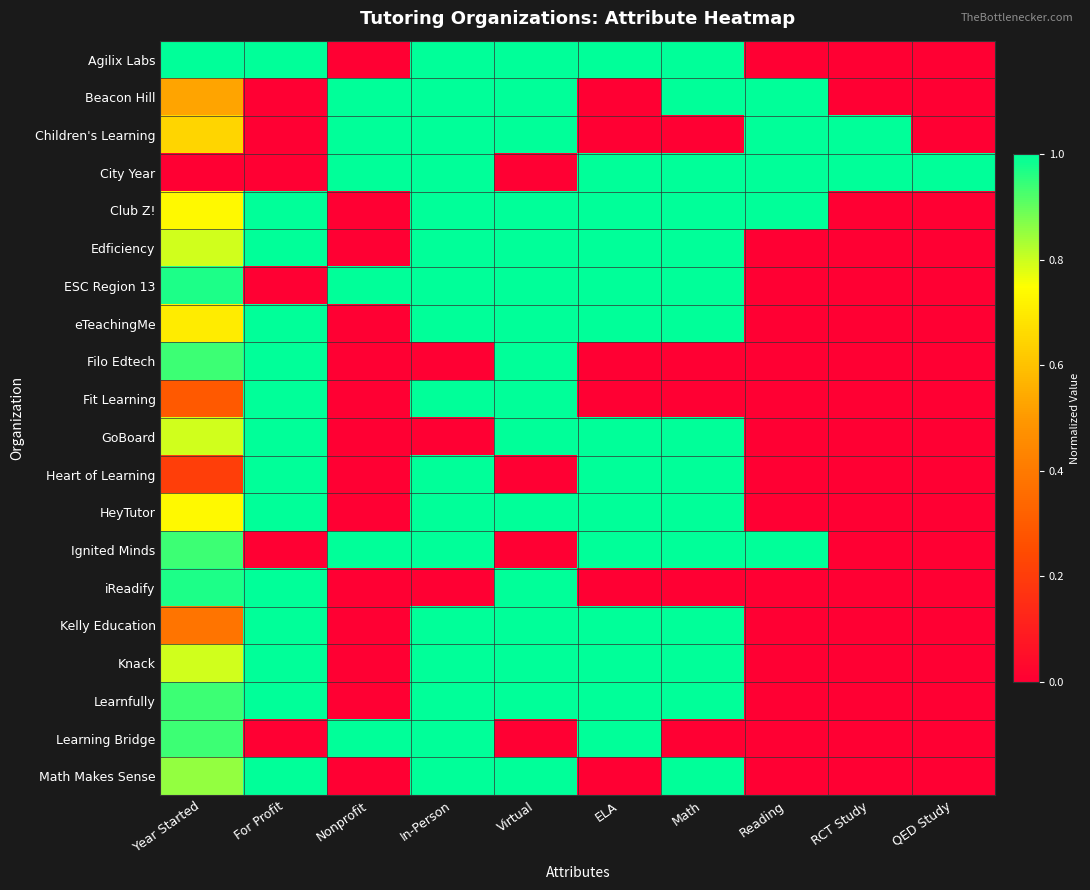

Reading left to right, extract all data points from this chart.

Agilix Labs: Year Started=1.0	For Profit=1.0	Nonprofit=0.0	In-Person=1.0	Virtual=1.0	ELA=1.0	Math=1.0	Reading=0.0	RCT Study=0.0	QED Study=0.0
Beacon Hill: Year Started=0.5	For Profit=0.0	Nonprofit=1.0	In-Person=1.0	Virtual=1.0	ELA=0.0	Math=1.0	Reading=1.0	RCT Study=0.0	QED Study=0.0
Children's Learning: Year Started=0.6	For Profit=0.0	Nonprofit=1.0	In-Person=1.0	Virtual=1.0	ELA=0.0	Math=0.0	Reading=1.0	RCT Study=1.0	QED Study=0.0
City Year: Year Started=0.0	For Profit=0.0	Nonprofit=1.0	In-Person=1.0	Virtual=0.0	ELA=1.0	Math=1.0	Reading=1.0	RCT Study=1.0	QED Study=1.0
Club Z!: Year Started=0.7	For Profit=1.0	Nonprofit=0.0	In-Person=1.0	Virtual=1.0	ELA=1.0	Math=1.0	Reading=1.0	RCT Study=0.0	QED Study=0.0
Edficiency: Year Started=0.8	For Profit=1.0	Nonprofit=0.0	In-Person=1.0	Virtual=1.0	ELA=1.0	Math=1.0	Reading=0.0	RCT Study=0.0	QED Study=0.0
ESC Region 13: Year Started=1.0	For Profit=0.0	Nonprofit=1.0	In-Person=1.0	Virtual=1.0	ELA=1.0	Math=1.0	Reading=0.0	RCT Study=0.0	QED Study=0.0
eTeachingMe: Year Started=0.7	For Profit=1.0	Nonprofit=0.0	In-Person=1.0	Virtual=1.0	ELA=1.0	Math=1.0	Reading=0.0	RCT Study=0.0	QED Study=0.0
Filo Edtech: Year Started=0.9	For Profit=1.0	Nonprofit=0.0	In-Person=0.0	Virtual=1.0	ELA=0.0	Math=0.0	Reading=0.0	RCT Study=0.0	QED Study=0.0
Fit Learning: Year Started=0.3	For Profit=1.0	Nonprofit=0.0	In-Person=1.0	Virtual=1.0	ELA=0.0	Math=0.0	Reading=0.0	RCT Study=0.0	QED Study=0.0
GoBoard: Year Started=0.8	For Profit=1.0	Nonprofit=0.0	In-Person=0.0	Virtual=1.0	ELA=1.0	Math=1.0	Reading=0.0	RCT Study=0.0	QED Study=0.0
Heart of Learning: Year Started=0.2	For Profit=1.0	Nonprofit=0.0	In-Person=1.0	Virtual=0.0	ELA=1.0	Math=1.0	Reading=0.0	RCT Study=0.0	QED Study=0.0
HeyTutor: Year Started=0.7	For Profit=1.0	Nonprofit=0.0	In-Person=1.0	Virtual=1.0	ELA=1.0	Math=1.0	Reading=0.0	RCT Study=0.0	QED Study=0.0
Ignited Minds: Year Started=0.9	For Profit=0.0	Nonprofit=1.0	In-Person=1.0	Virtual=0.0	ELA=1.0	Math=1.0	Reading=1.0	RCT Study=0.0	QED Study=0.0
iReadify: Year Started=1.0	For Profit=1.0	Nonprofit=0.0	In-Person=0.0	Virtual=1.0	ELA=0.0	Math=0.0	Reading=0.0	RCT Study=0.0	QED Study=0.0
Kelly Education: Year Started=0.4	For Profit=1.0	Nonprofit=0.0	In-Person=1.0	Virtual=1.0	ELA=1.0	Math=1.0	Reading=0.0	RCT Study=0.0	QED Study=0.0
Knack: Year Started=0.8	For Profit=1.0	Nonprofit=0.0	In-Person=1.0	Virtual=1.0	ELA=1.0	Math=1.0	Reading=0.0	RCT Study=0.0	QED Study=0.0
Learnfully: Year Started=0.9	For Profit=1.0	Nonprofit=0.0	In-Person=1.0	Virtual=1.0	ELA=1.0	Math=1.0	Reading=0.0	RCT Study=0.0	QED Study=0.0
Learning Bridge: Year Started=0.9	For Profit=0.0	Nonprofit=1.0	In-Person=1.0	Virtual=0.0	ELA=1.0	Math=0.0	Reading=0.0	RCT Study=0.0	QED Study=0.0
Math Makes Sense: Year Started=0.9	For Profit=1.0	Nonprofit=0.0	In-Person=1.0	Virtual=1.0	ELA=0.0	Math=1.0	Reading=0.0	RCT Study=0.0	QED Study=0.0